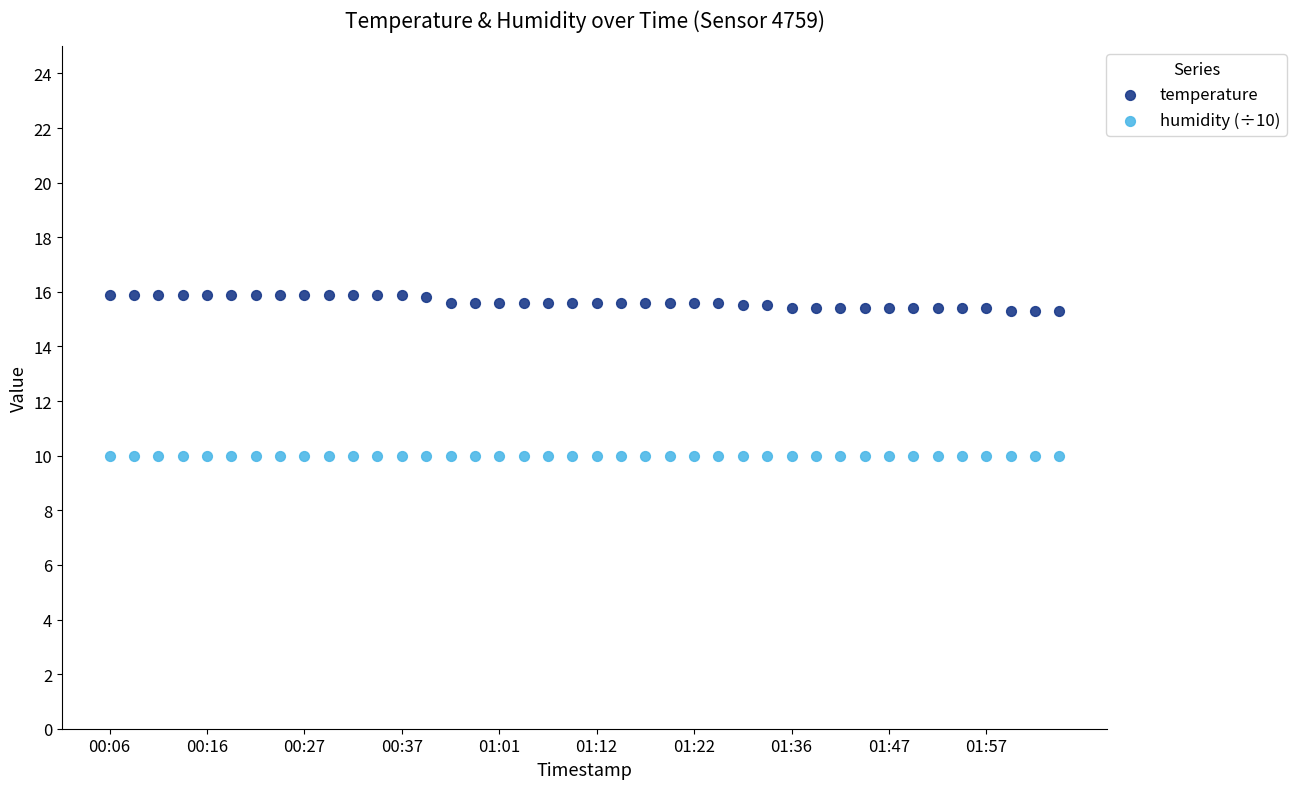

Which series contains the lowest Y value?

humidity (÷10)